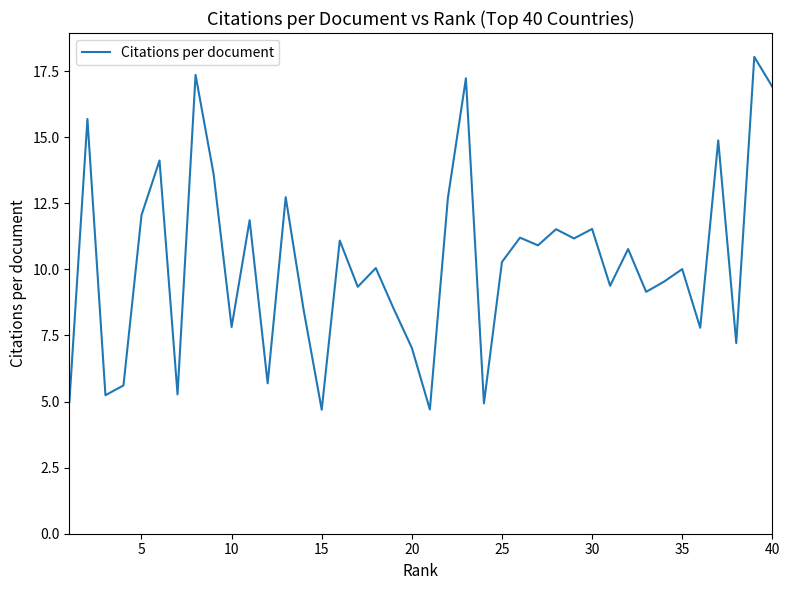

What is the minimum value shown in the chart?

4.7